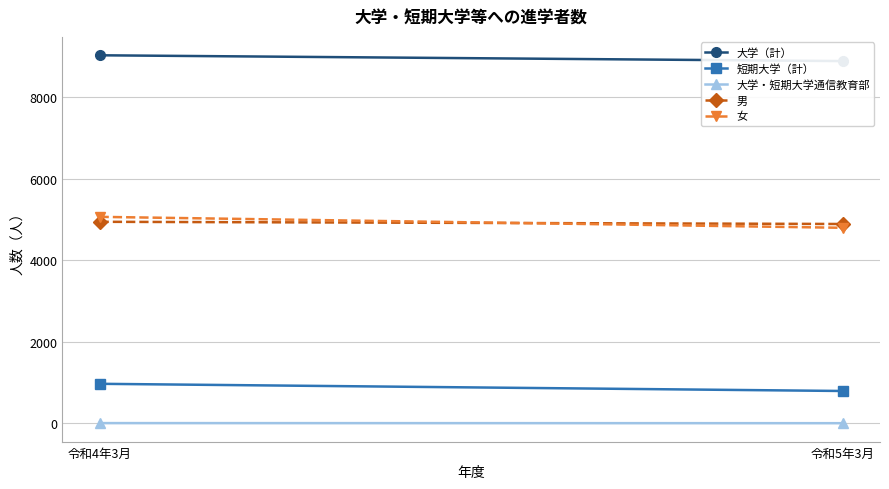

At how many categories does at least one series exceed 2668?

2